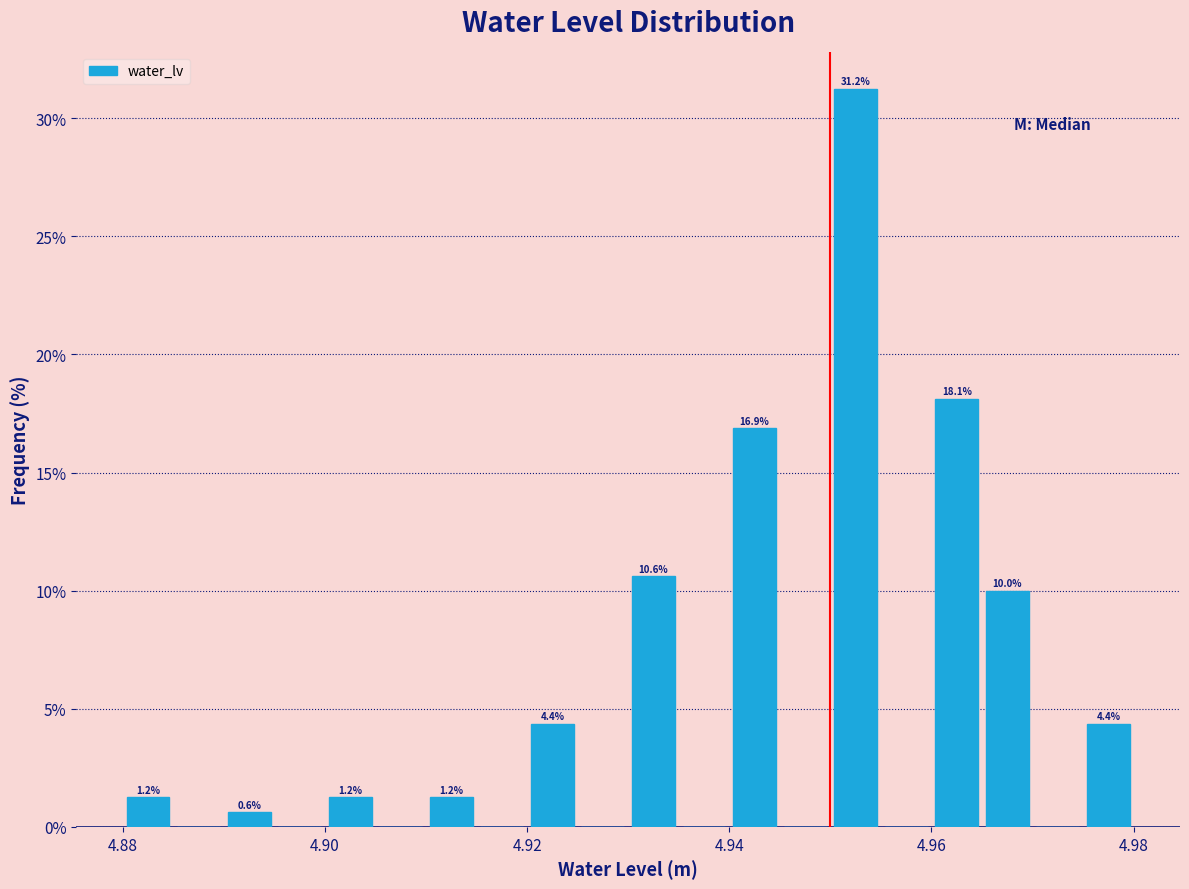

Around what value on the x-axis is the tallest bar? Give the approximate position of its centre, as read against the axis.

4.952